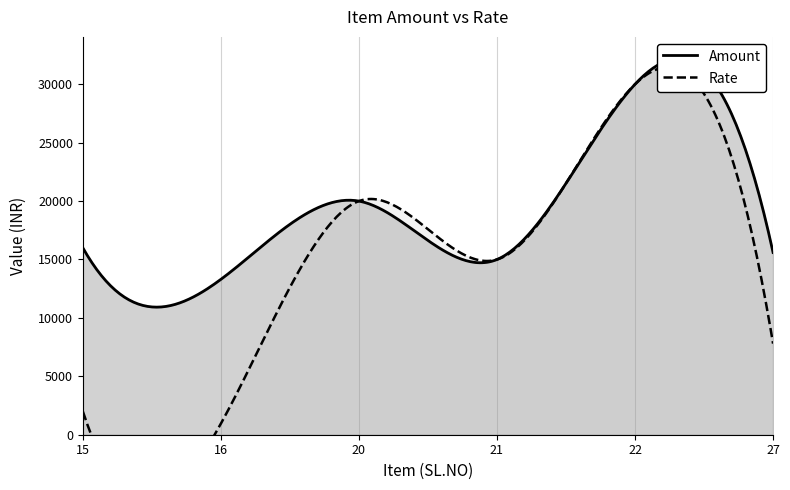

Count the number of data series in this chart.

2